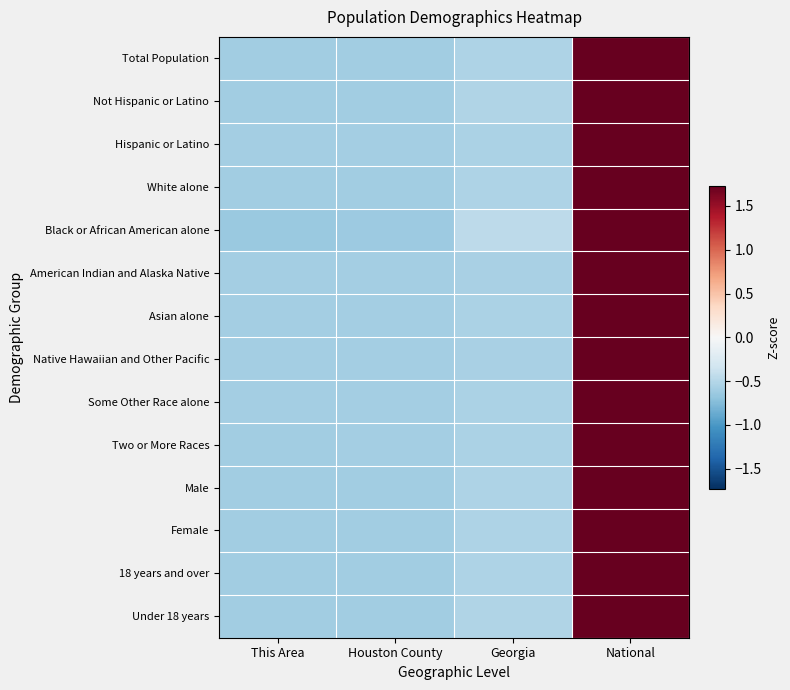

Rank the series at National from lowest to highest value.

Black or African American alone, Not Hispanic or Latino, Under 18 years, Female, Total Population, Male, 18 years and over, White alone, Two or More Races, Asian alone, Some Other Race alone, Hispanic or Latino, Native Hawaiian and Other Pacific, American Indian and Alaska Native